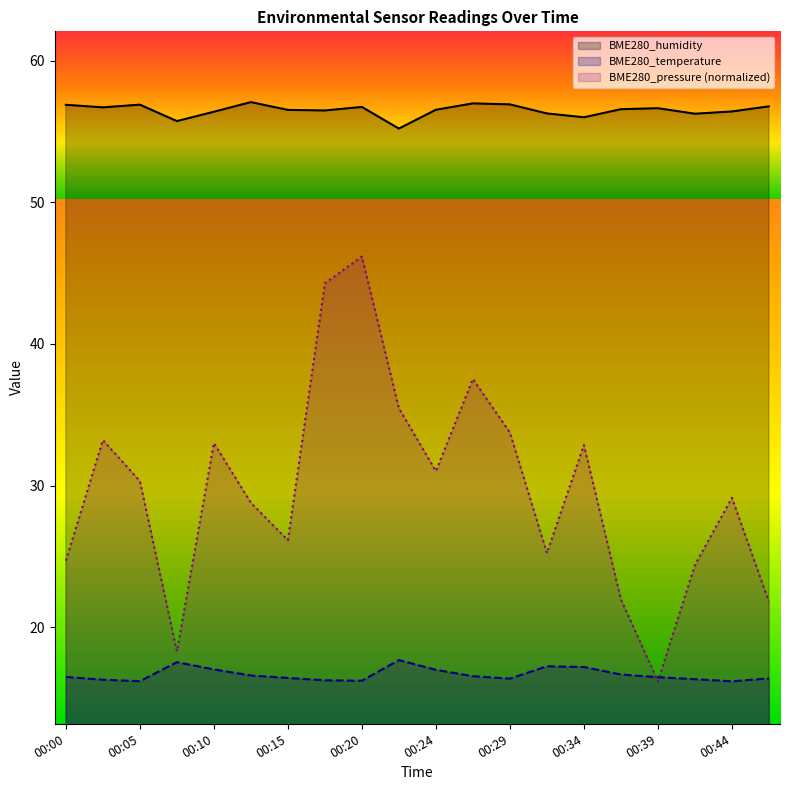

Reading right to left, transcribe all the data shown in this chart.

BME280_temperature: 16.4	16.2	16.3	16.5	16.6	17.2	17.2	16.4	16.5	17.0	17.7	16.2	16.2	16.4	16.6	17.0	17.5	16.2	16.3	16.5
BME280_humidity: 56.8	56.4	56.3	56.6	56.6	56.0	56.3	56.9	57.0	56.5	55.2	56.7	56.5	56.5	57.1	56.4	55.7	56.9	56.7	56.9
BME280_pressure: 21.8	29.1	24.4	16.2	22.0	32.9	25.2	33.7	37.5	31.0	35.5	46.2	44.3	26.1	28.8	33.0	18.3	30.3	33.2	24.7